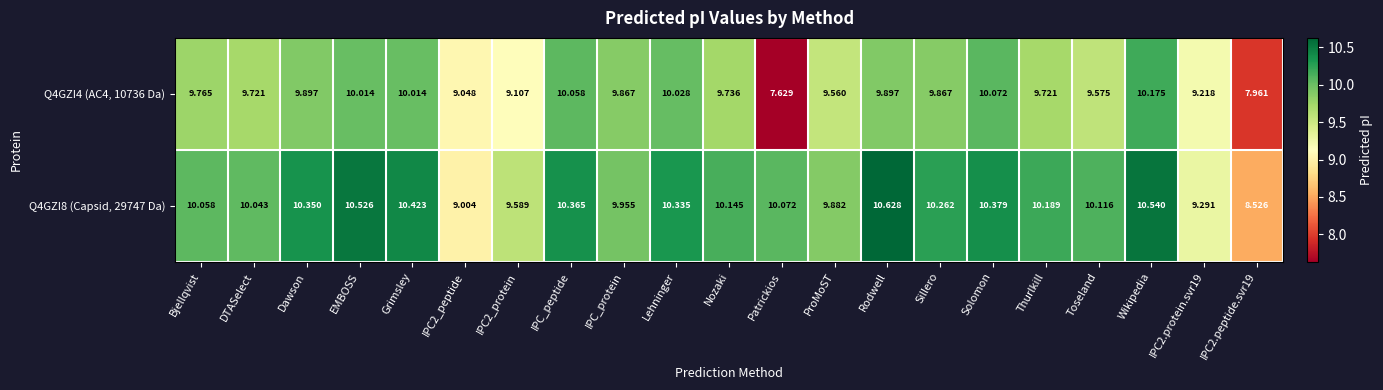

Which category has the highest value across all series?

Rodwell